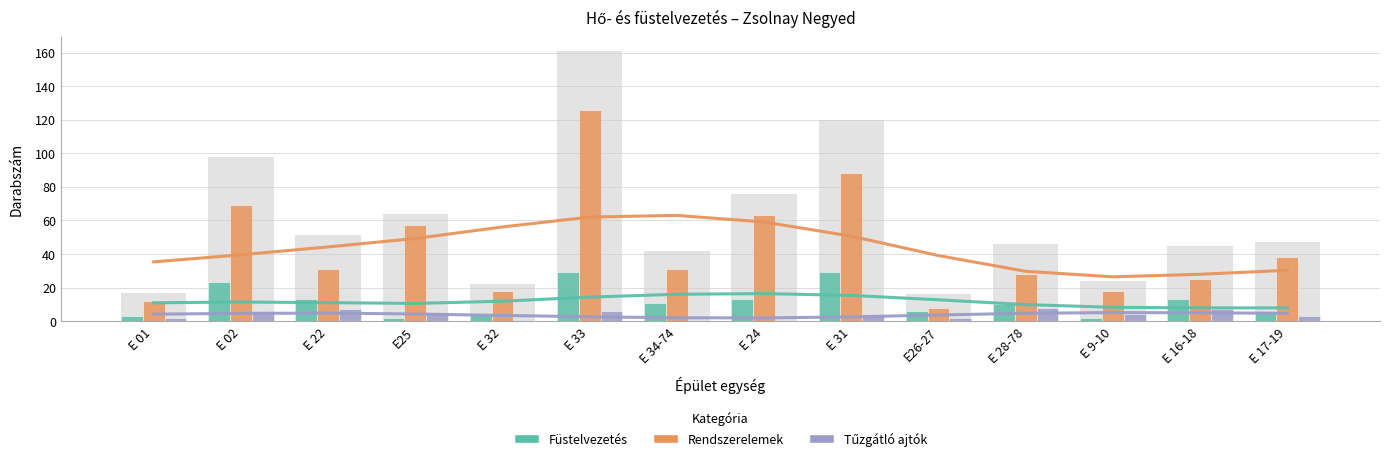

Which series has the largest total across all categories?

Rendszerelemek